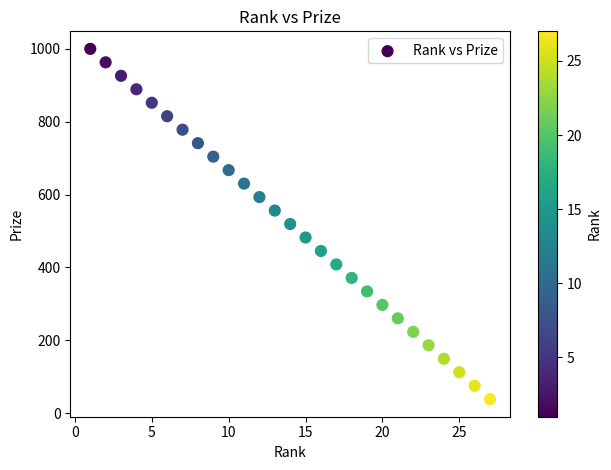

What is the range of X values (max minus min)?

26